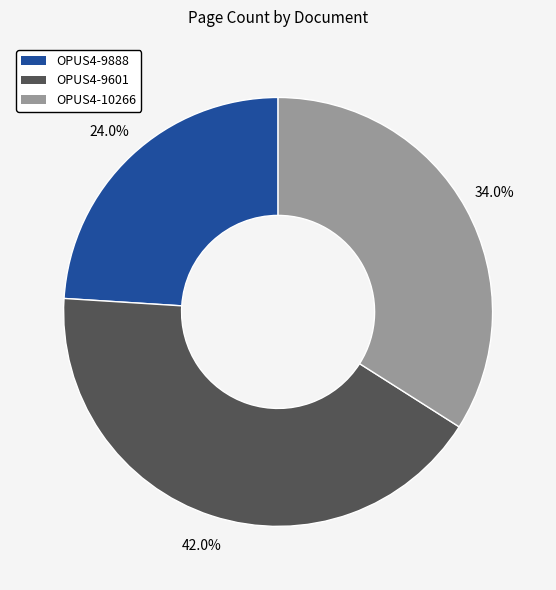

Is there any slice that represents more than half of the pie?

No